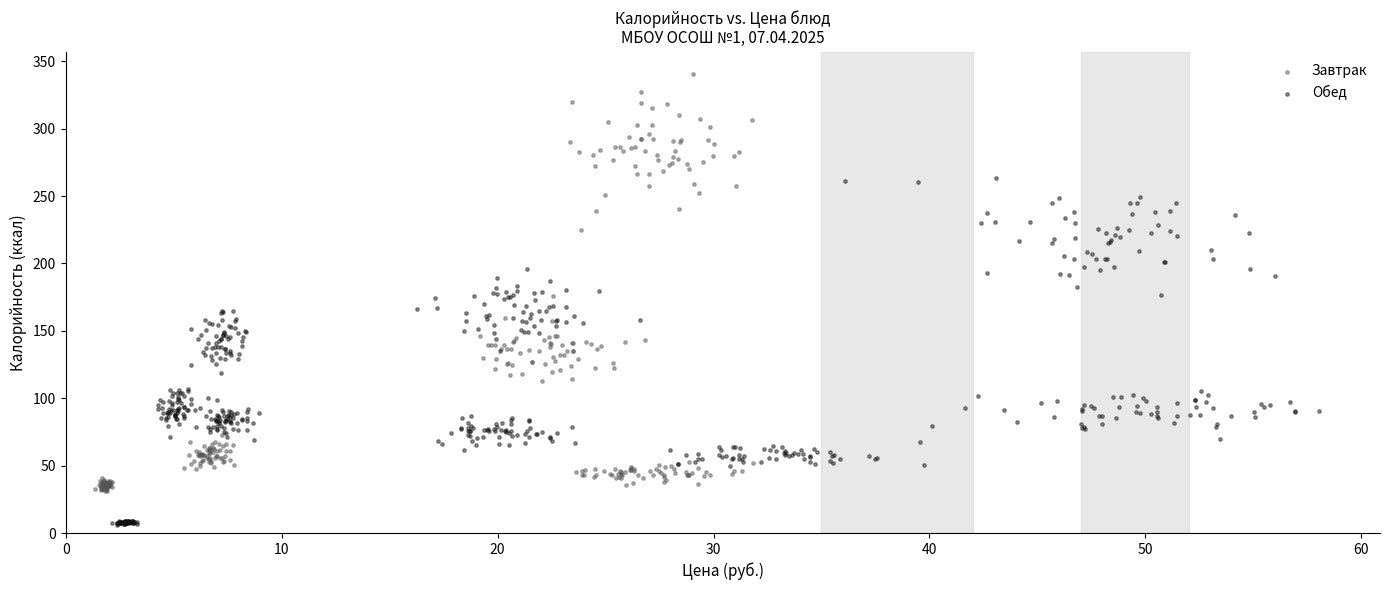

What are all the series names shown in the legend?

Завтрак, Обед